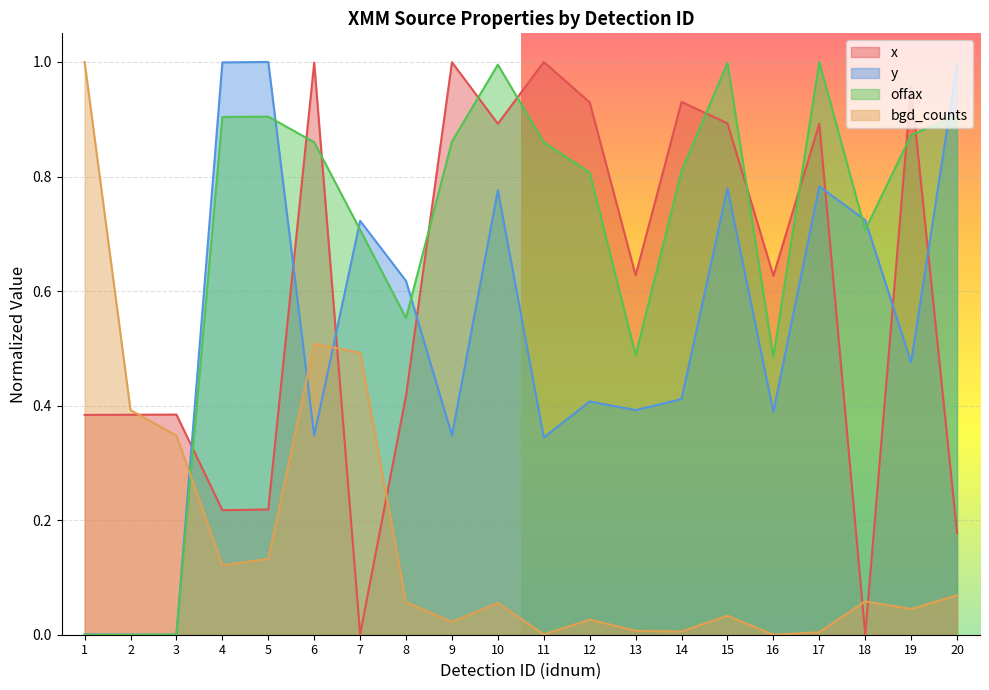

Rank the categories by x value from highest to lowest.

11, 9, 6, 19, 14, 12, 15, 17, 10, 13, 16, 8, 3, 2, 1, 5, 4, 20, 7, 18